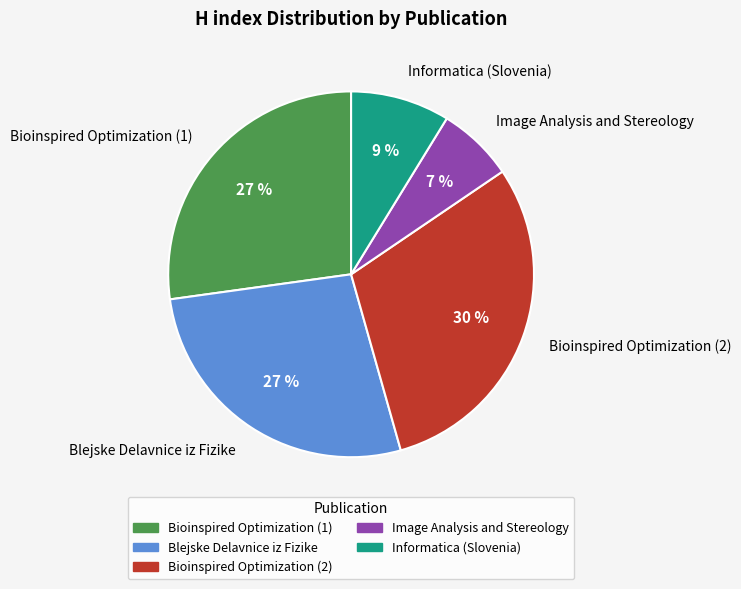

Combined, do Image Analysis and Stereology and Blejske Delavnice iz Fizike account for over 50%?

No